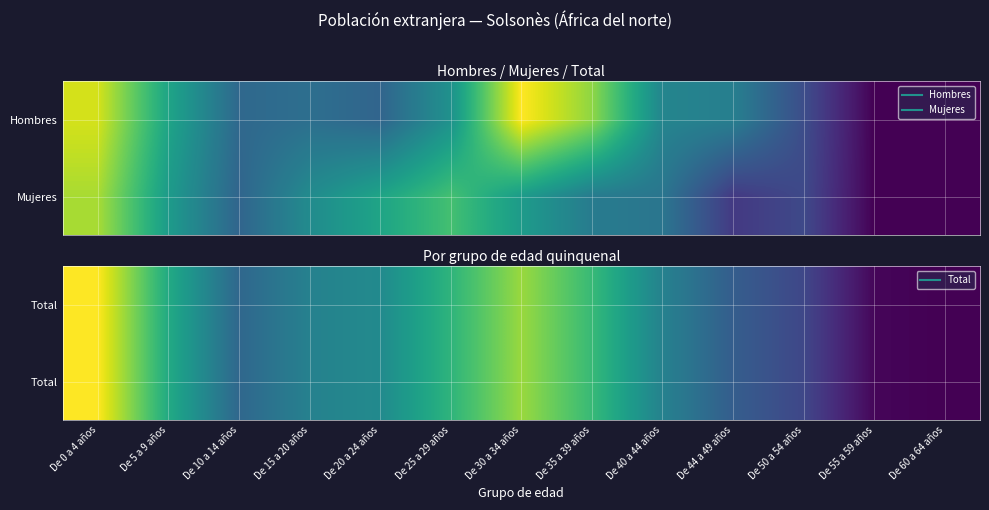

How many categories are shown in the chart?

13